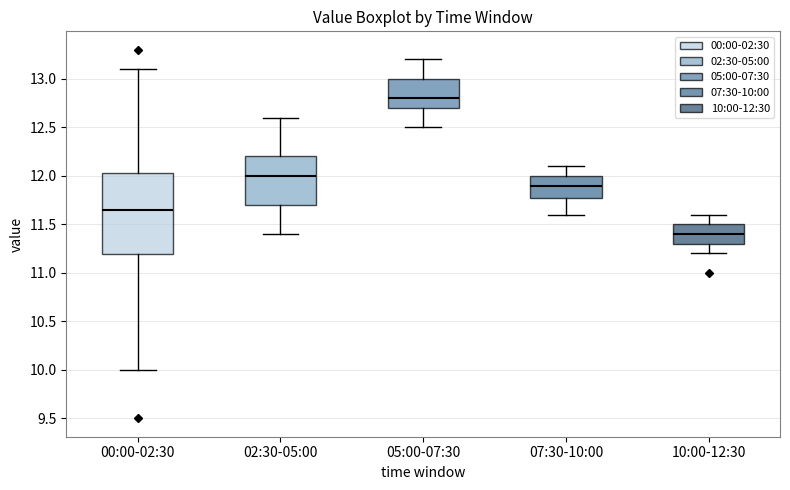

Which box's median line is the lowest?

10:00-12:30